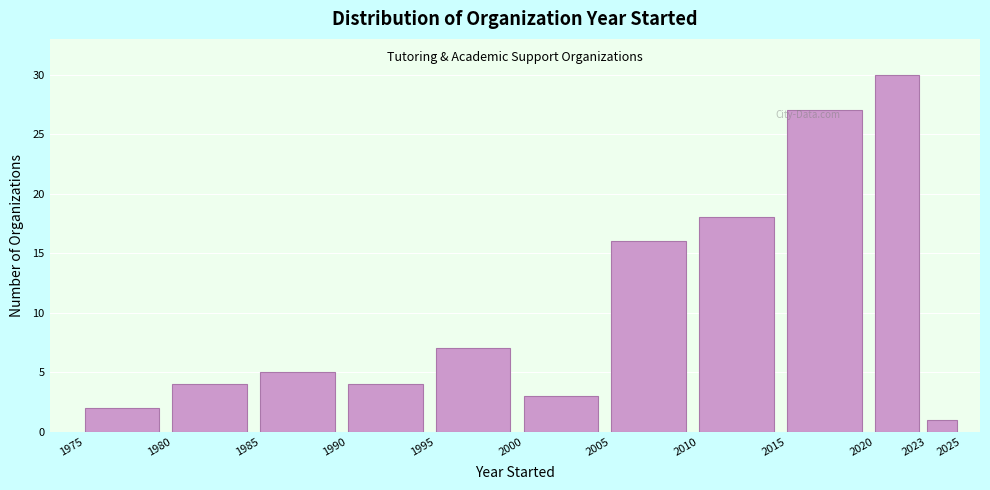

How tall is the bar that spans 1995 to 2000 on the x-axis? The values are not printed on the chart, so give them approximately, as read against the axis.

7